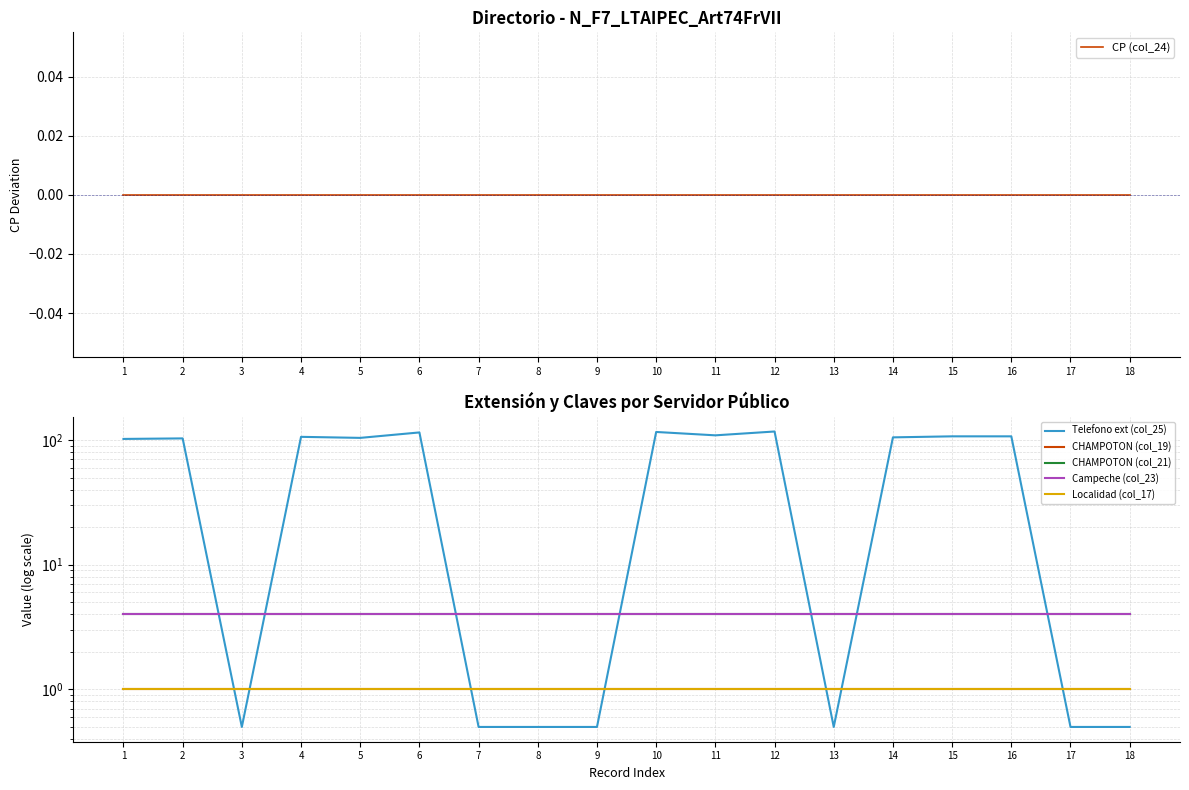

What is the value of the CHAMPOTON (col_21) point at the 10th from the left?

4.0